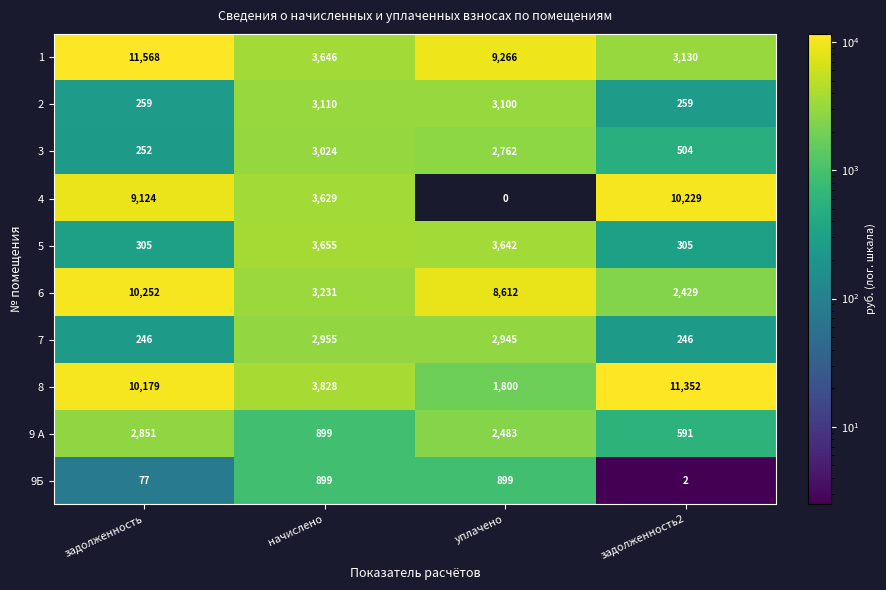

What is the average value of the 8 series?

6790